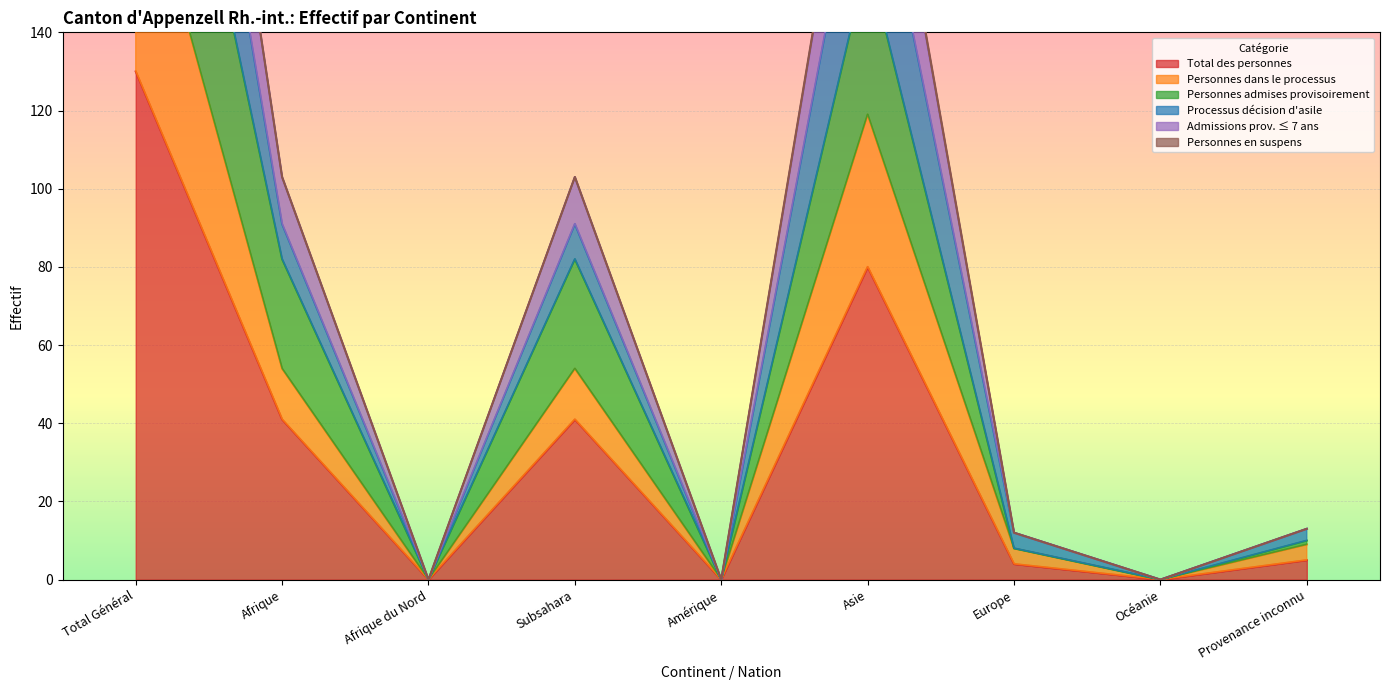

At which label does Total des personnes reach its peak?

Total Général